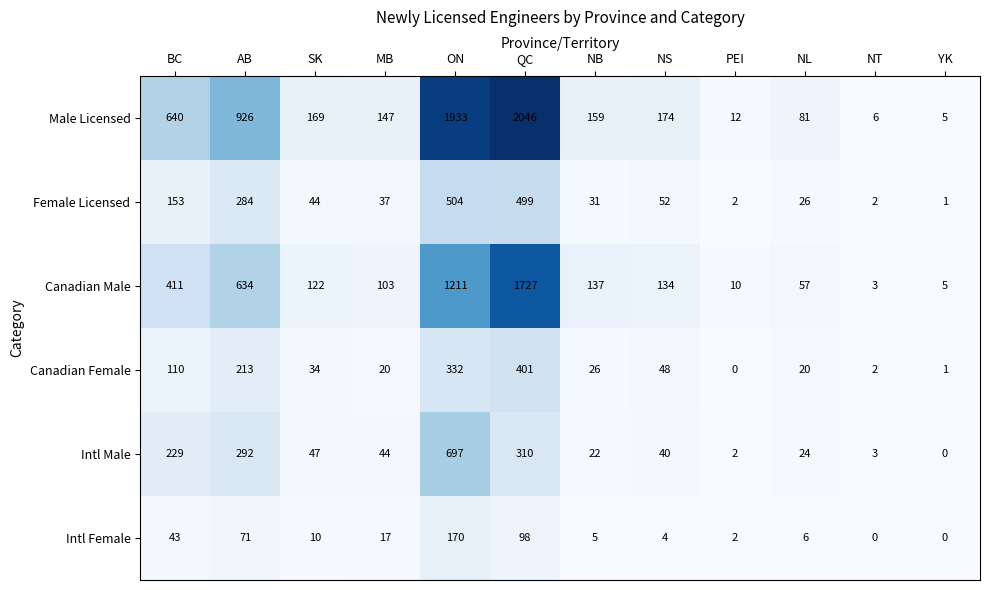

At how many categories does at least one series exceed 2035?

1